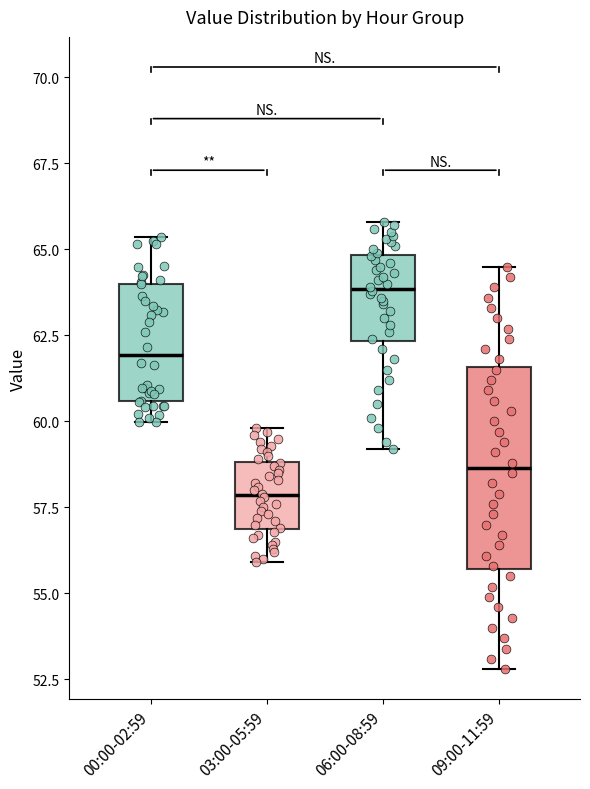

Which box's median line is the highest?

06:00-08:59